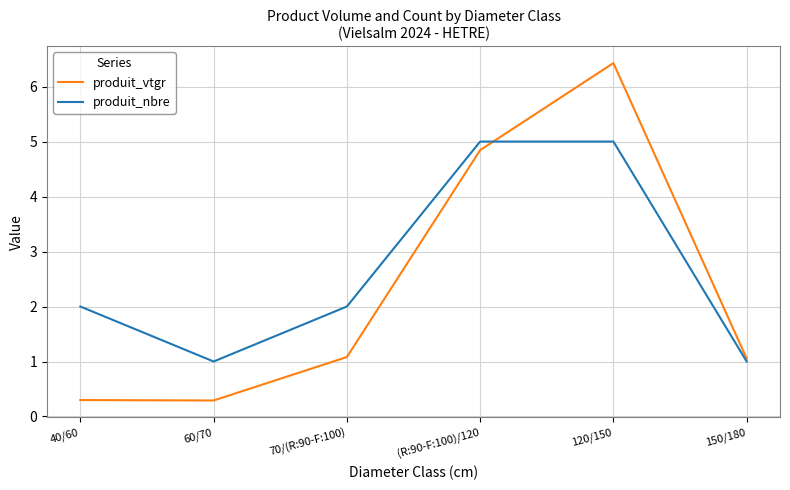

At which category is the sum across all series the highest?

120/150